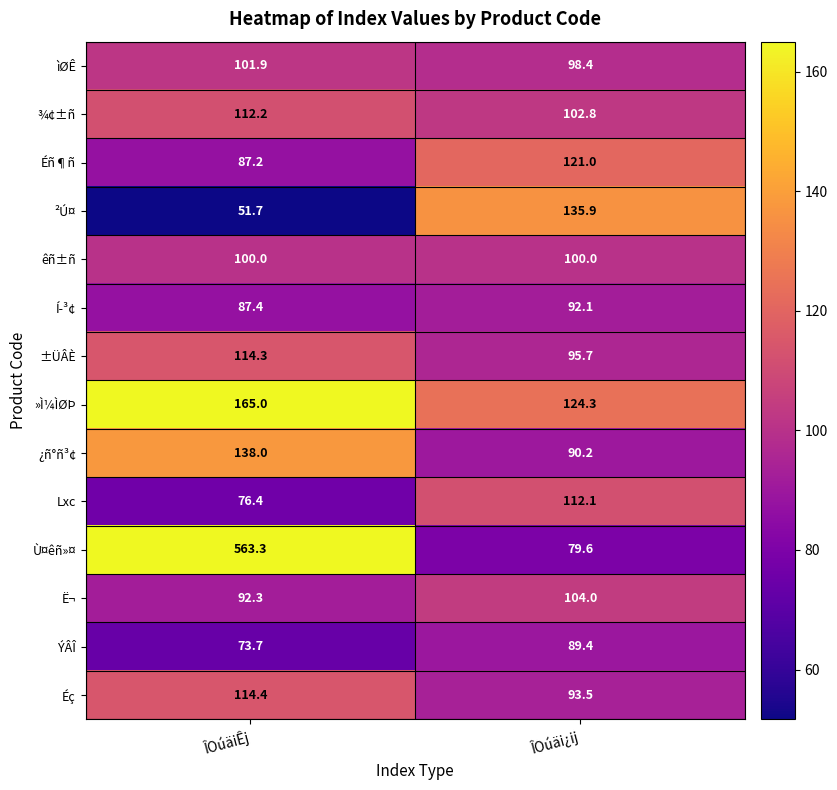

Reading right to left, transcribe all the data shown in this chart.

ìØÊ: 98.4	101.9
¾¢±ñ: 102.8	112.2
Éñ¶ñ: 121.0	87.2
²Ú¤: 135.9	51.7
êñ±ñ: 100.0	100.0
Í­³¢: 92.1	87.4
±ÜÂÈ: 95.7	114.3
»Ì¼ÌØÞ: 124.3	165.0
¿ñ°ñ³¢: 90.2	138.0
Lxc: 112.1	76.4
Ù¤êñ»¤: 79.6	563.3
Ë¬: 104.0	92.3
ÝÂÎ: 89.4	73.7
Éç: 93.5	114.4